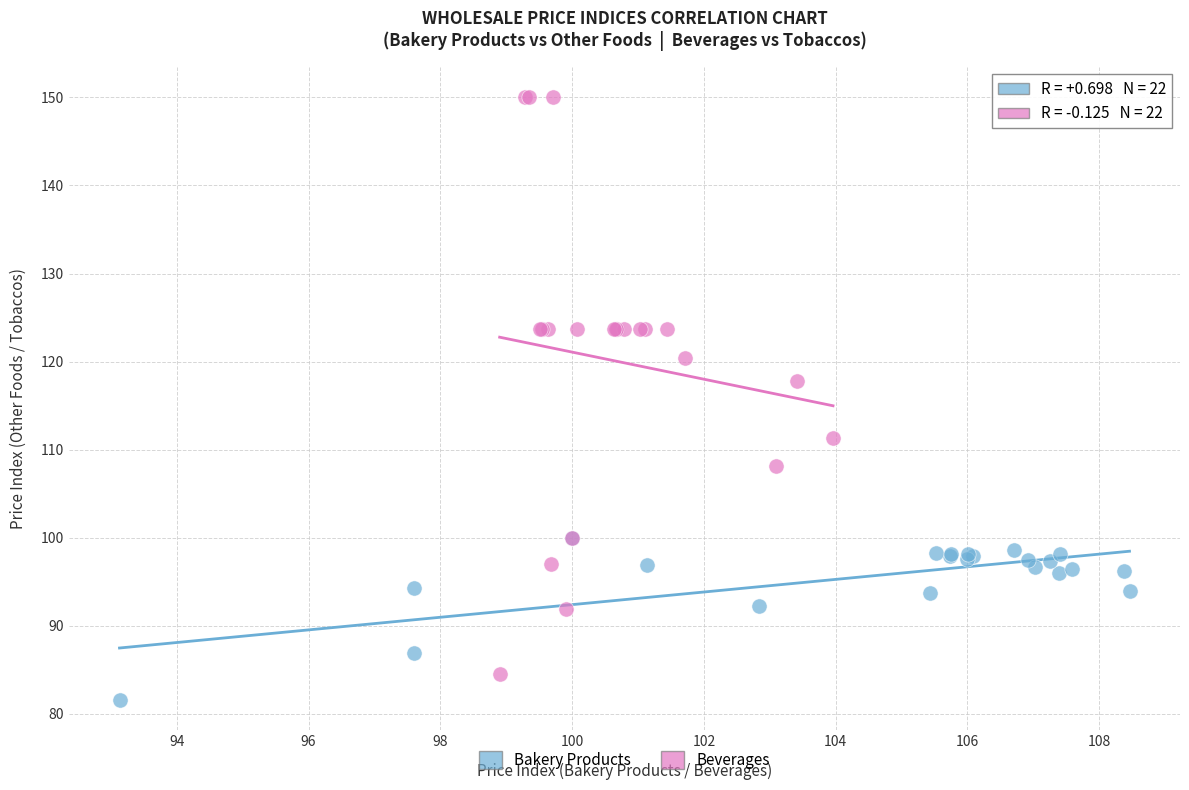

Which series contains the highest Y value?

Beverages